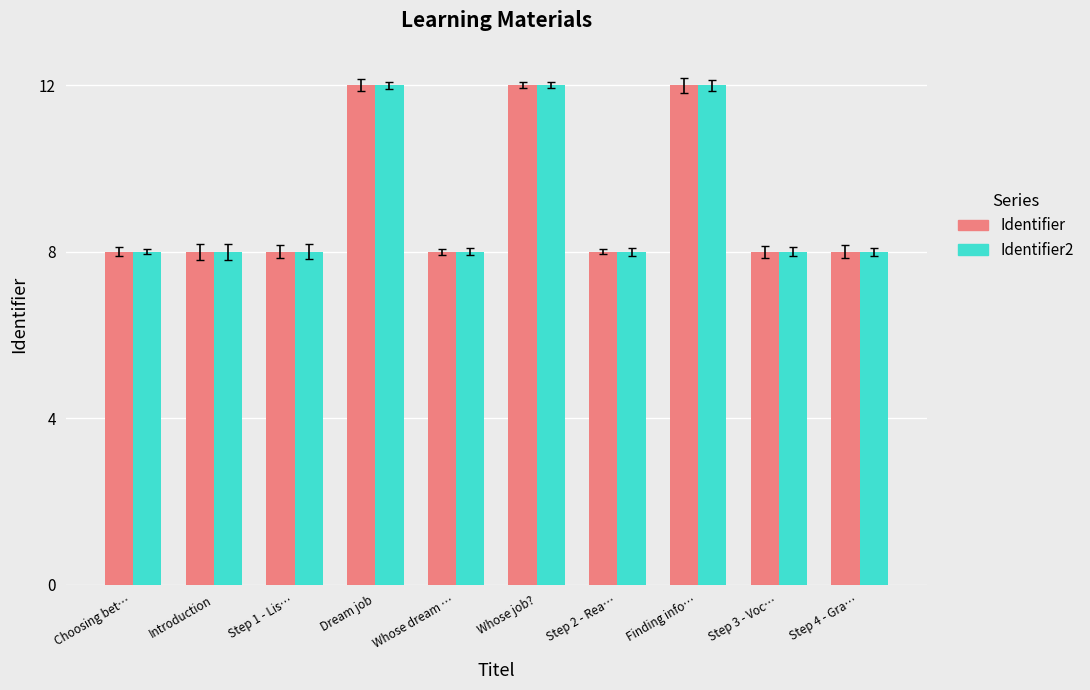

Does the chart contain stacked bars?

No